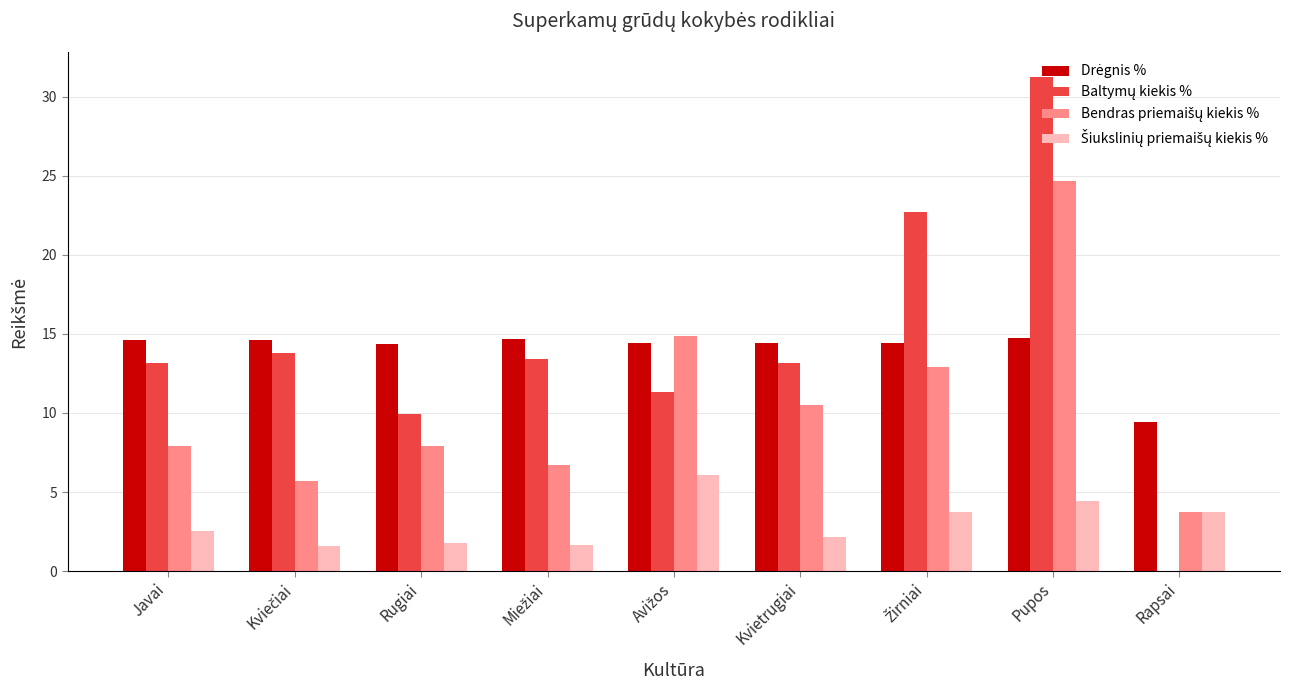

At which category is the sum across all series the highest?

Pupos